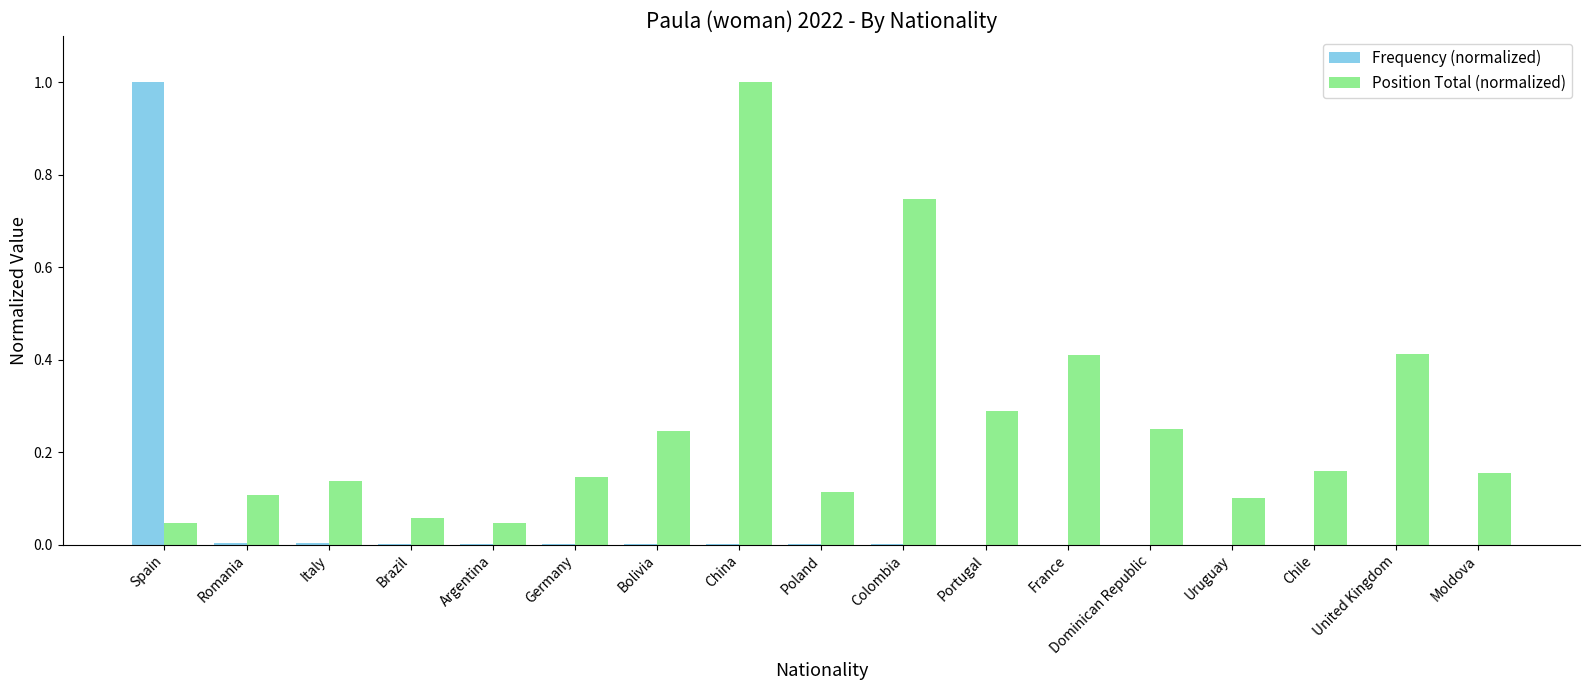

What is the greatest value displayed?

1.0